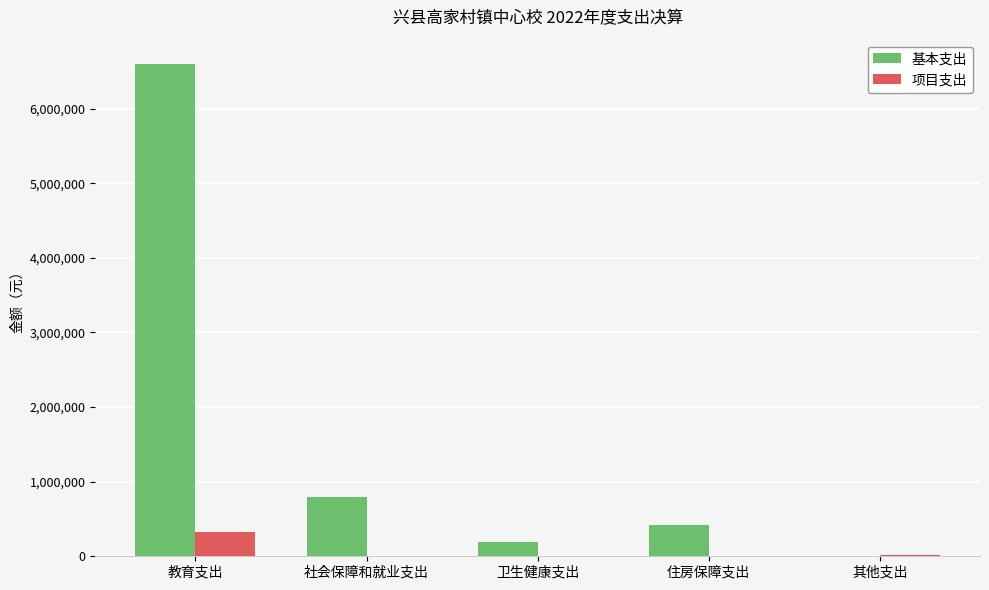

The 基本支出 series shows 3785545.5 at 教育支出. True or false?

False